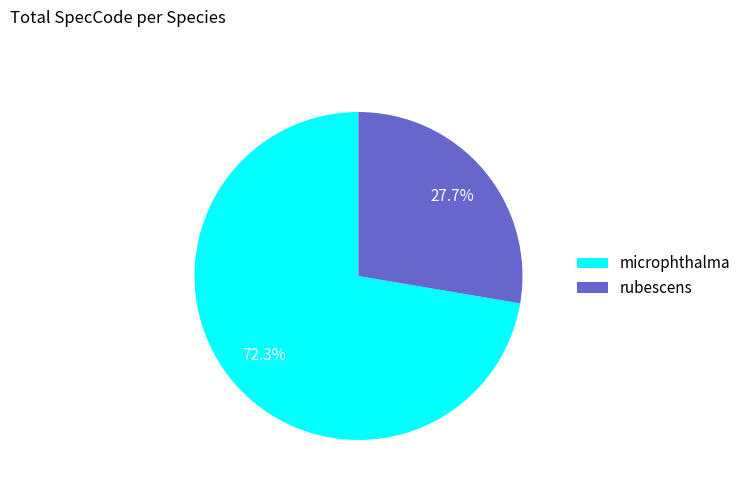

How much of the chart is everything except rubescens?

72.3%